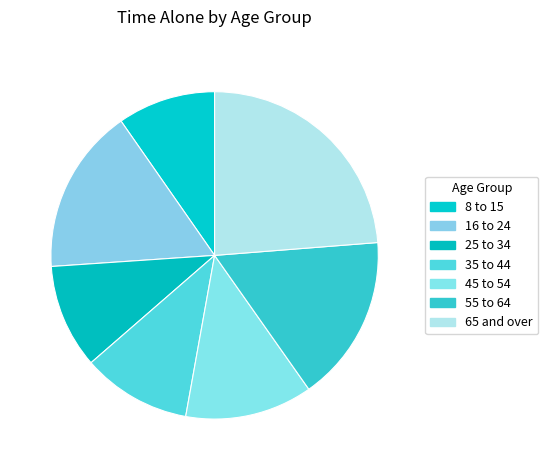

Is 55 to 64 the majority of the pie?

No